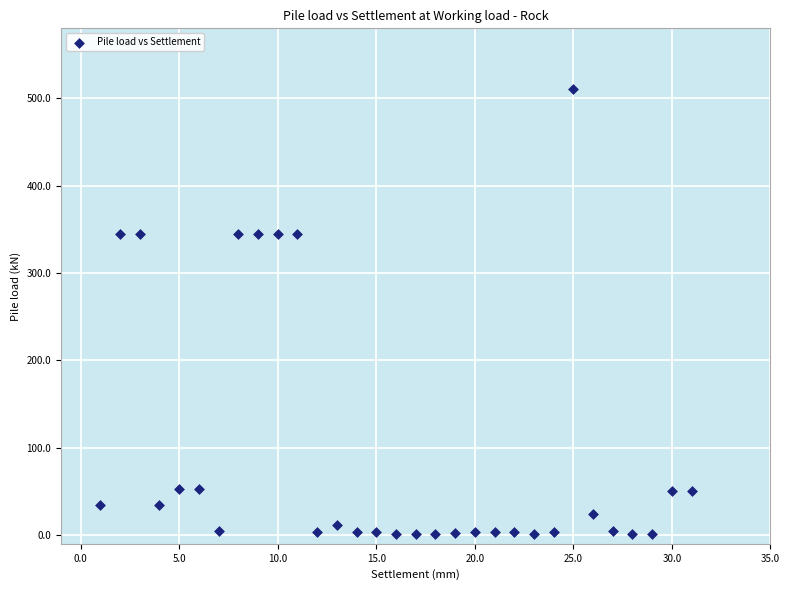

What is the range of X values (max minus min)?

30